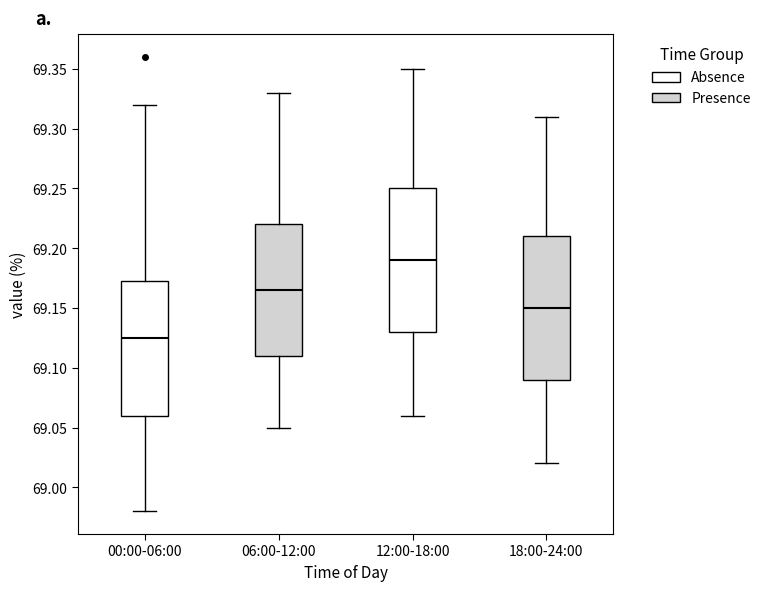

Where does the median line of the box for 12:00-18:00 sit on the y-axis? The values are not printed on the chart, so give them approximately, as read against the axis.

69.190